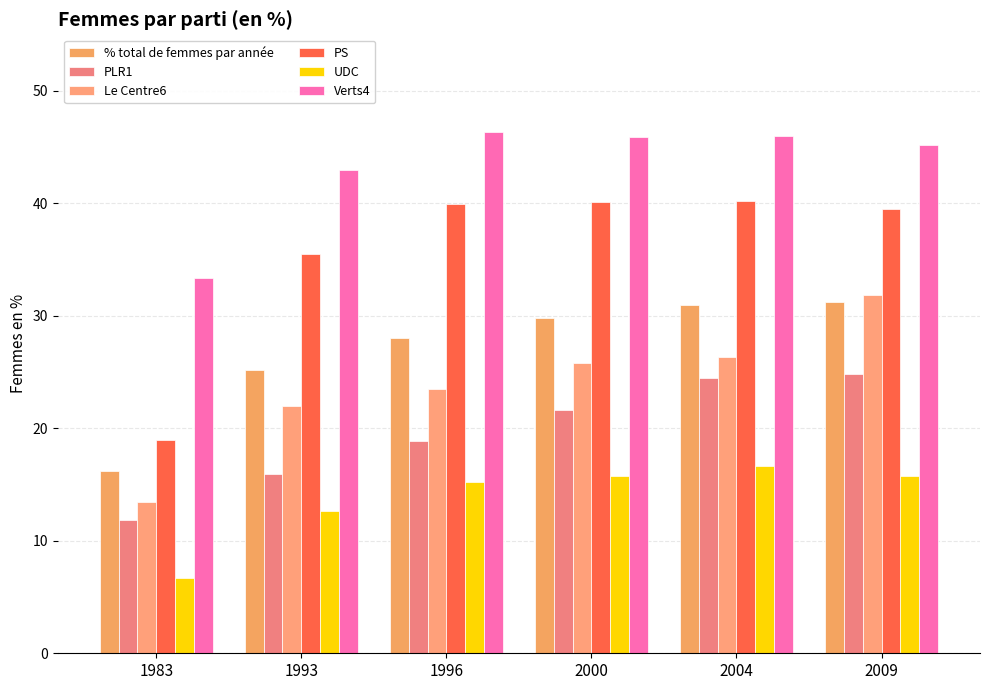

Which series has the largest total across all categories?

Verts4